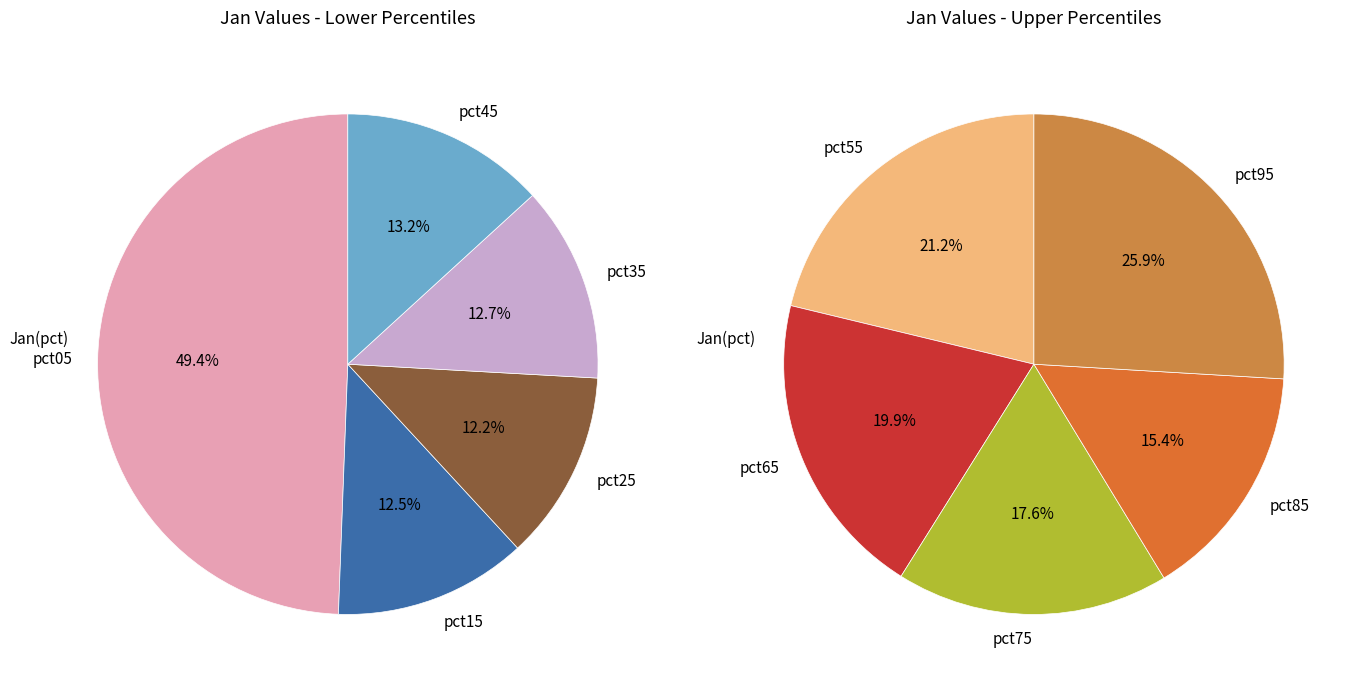

How many slices are in this pie chart?

10